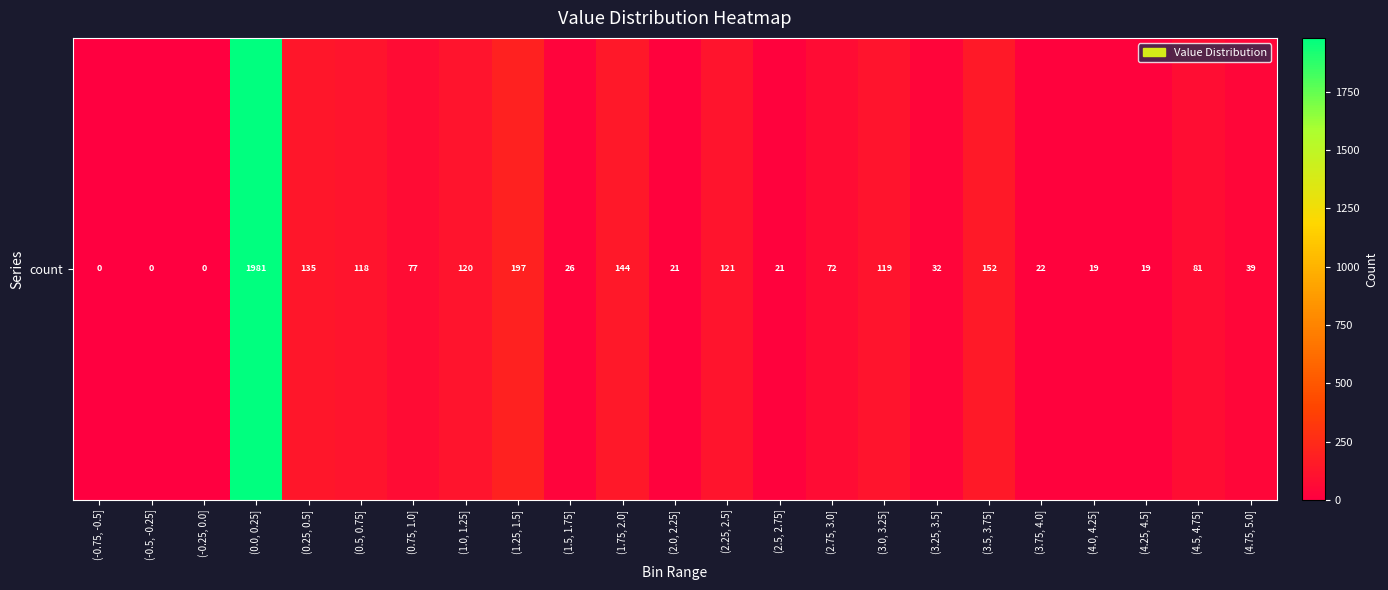

What is the approximate value at (1.5, 1.75], to the nearest 50?

50